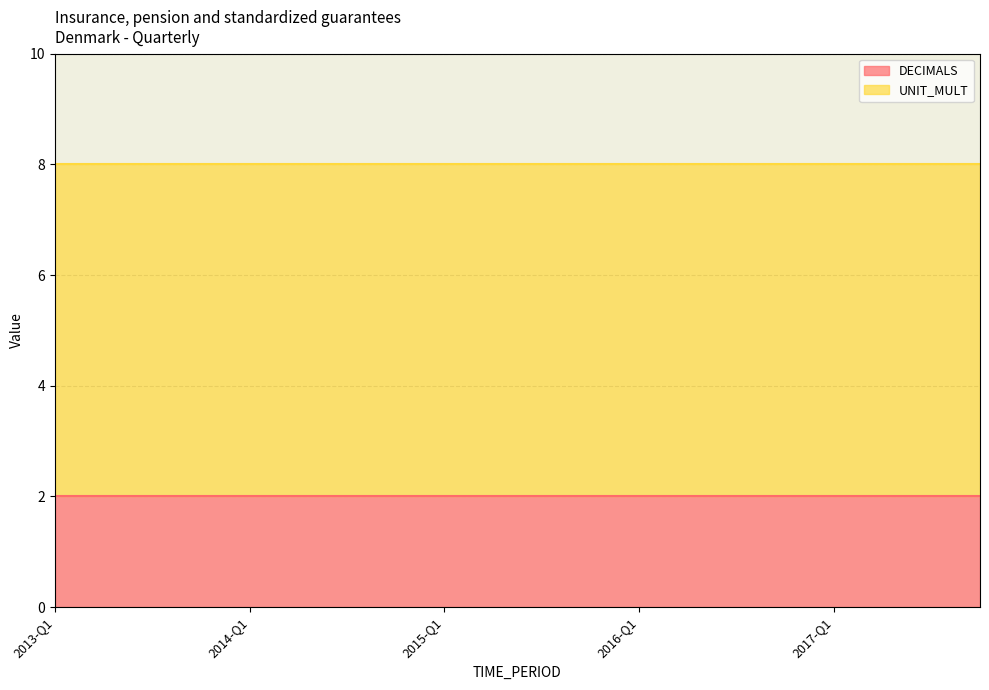

Between 2014-Q3 and 2017-Q4, which series saw the biggest shift?

DECIMALS